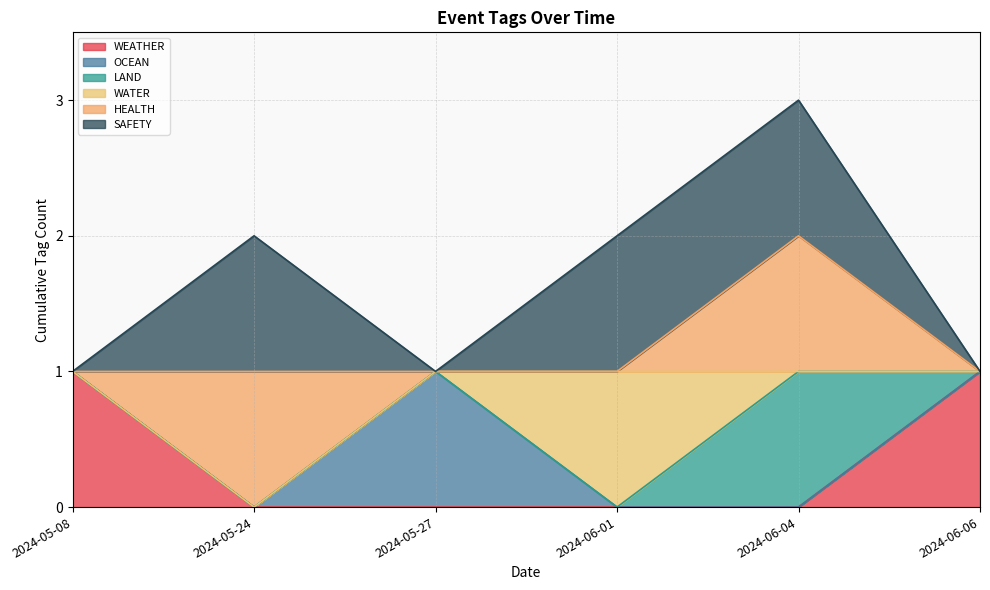

What is the difference between the maximum and second lowest values in the LAND series?

1